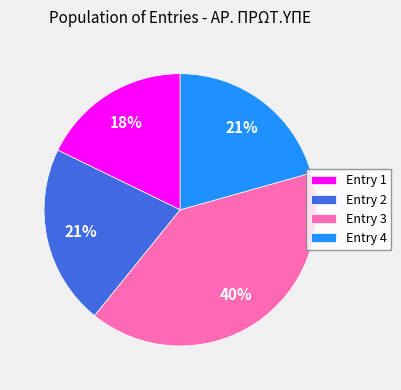

What percentage is the Entry 4 slice, to the nearest percent?

21%